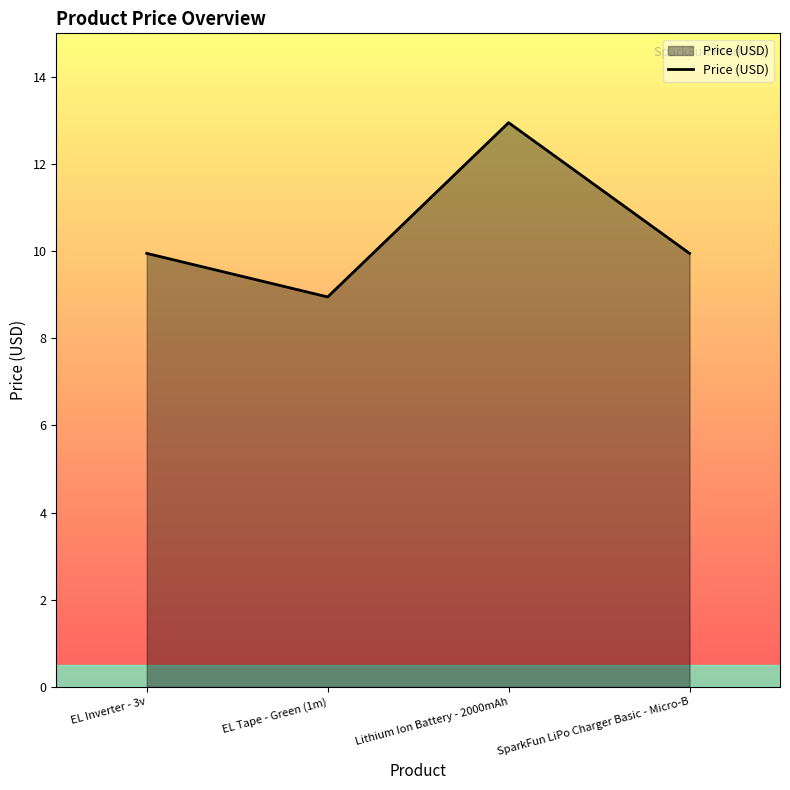

Which has a higher value, Lithium Ion Battery - 2000mAh or EL Tape - Green (1m)?

Lithium Ion Battery - 2000mAh